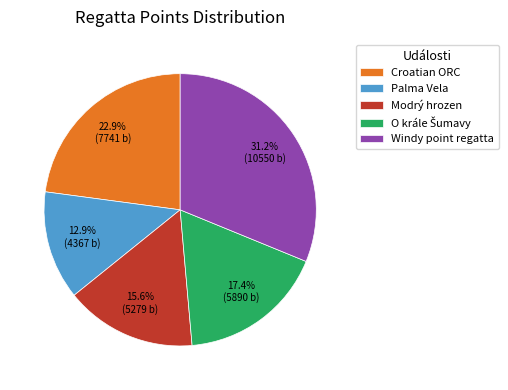

Approximately how many times larger is the value at Croatian ORC compared to Palma Vela?

1.8